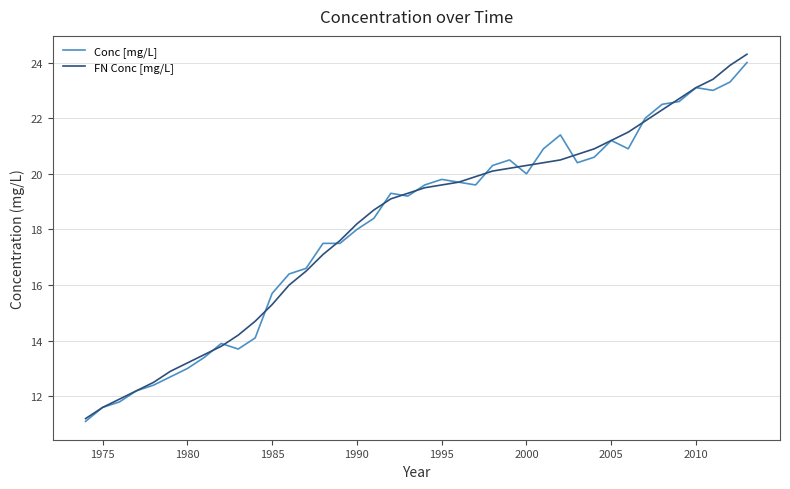

What is the highest value of the FN Conc [mg/L] series?

24.3